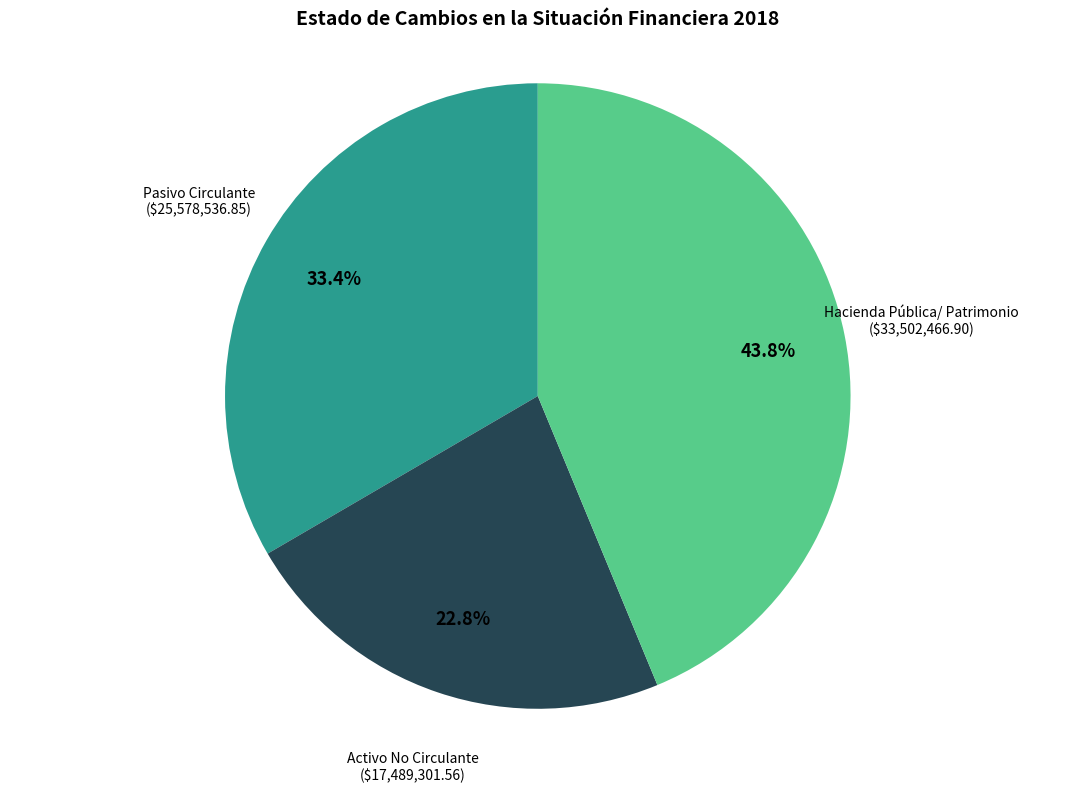

Does any single category account for the majority?

No